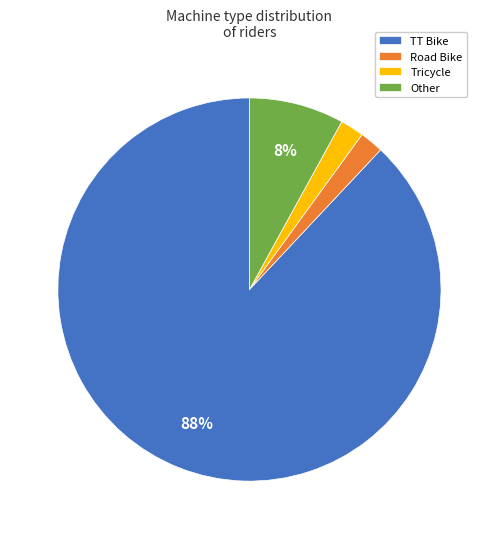

To the nearest percent, what is the combined percentage of Other and Road Bike?

10%